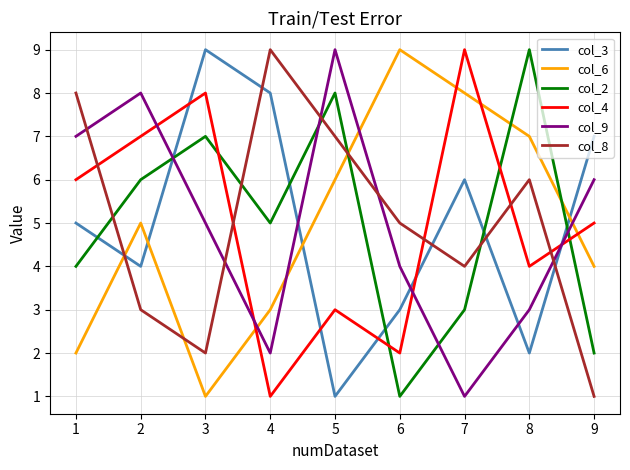

What is the spread (max minus min) of values at 8?

7